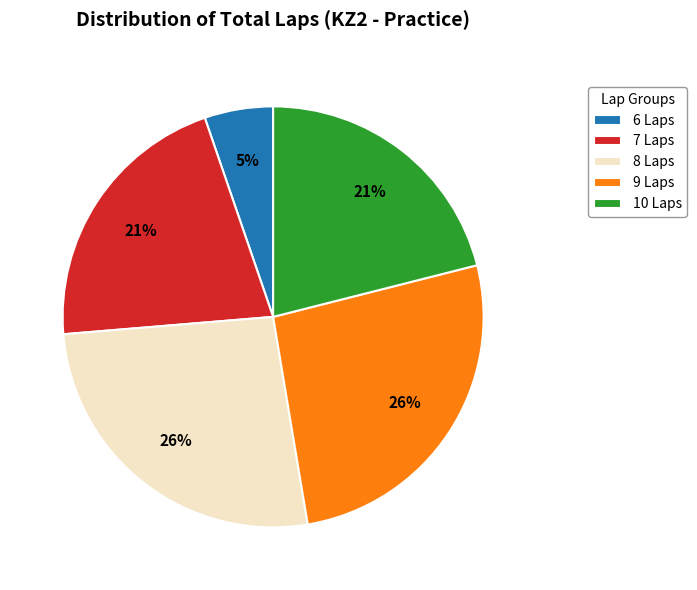

To the nearest percent, what portion does 8 Laps represent?

26%